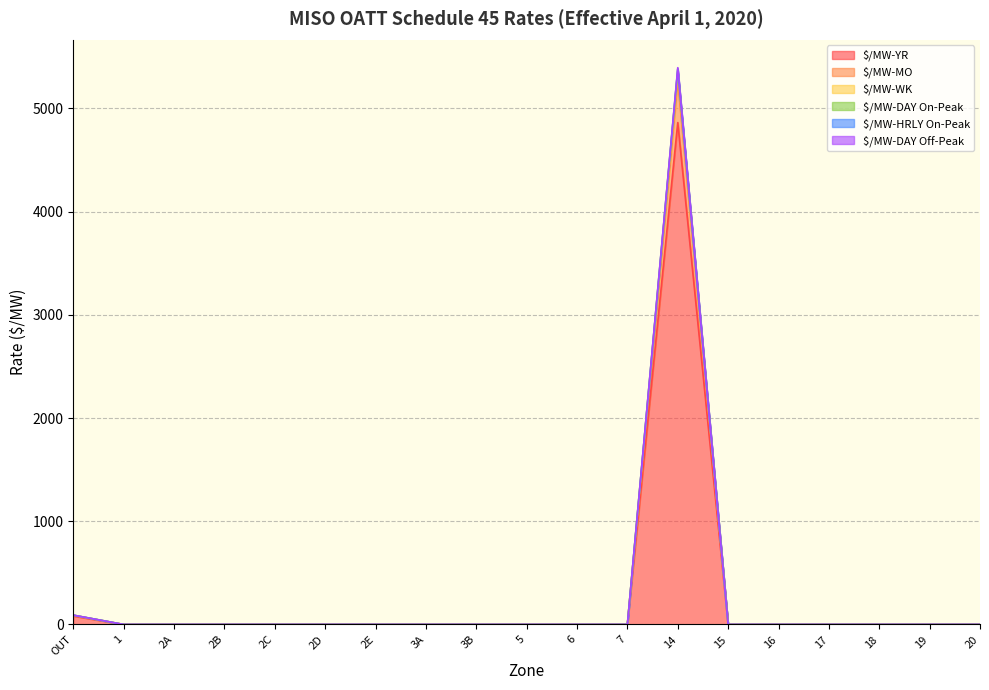

What is the difference between the maximum and minimum values in the $/MW-WK series?

5360.3